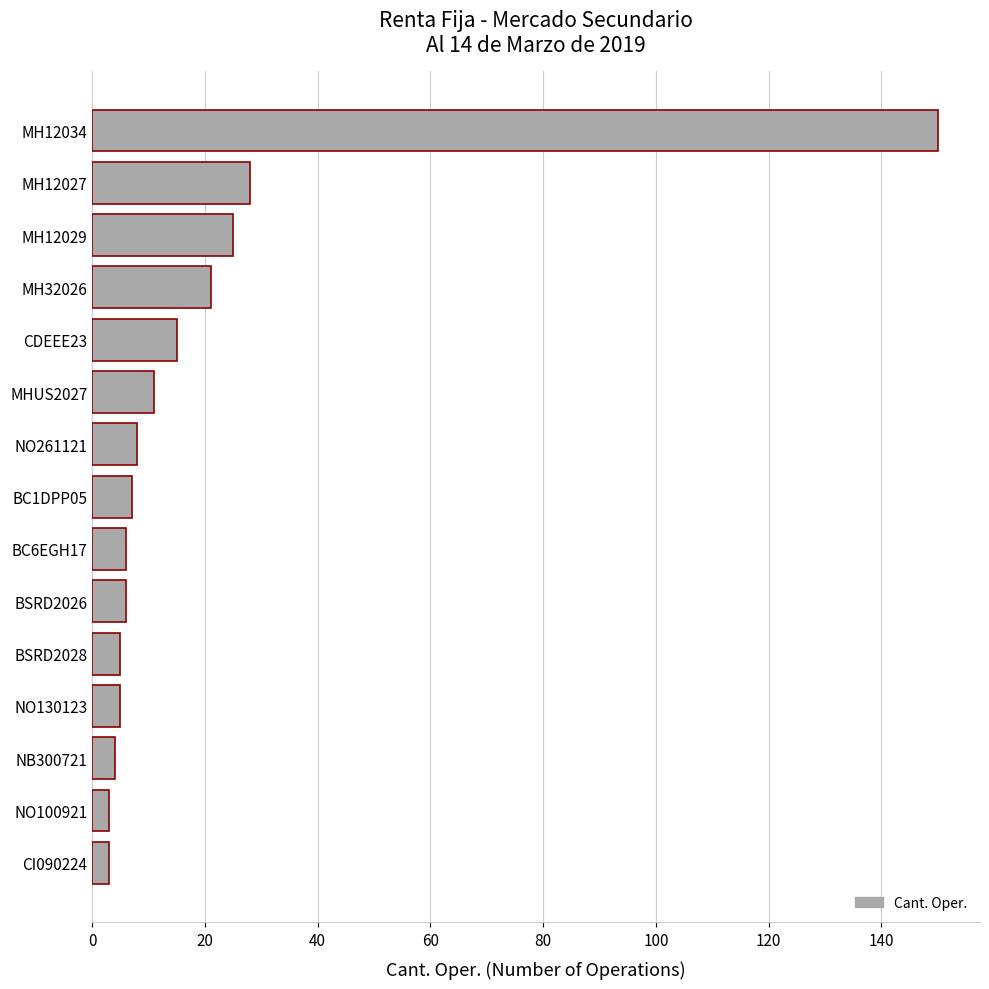

Reading top to bottom, extract all data points from this chart.

MH12034=150	MH12027=28	MH12029=25	MH32026=21	CDEEE23=15	MHUS2027=11	NO261121=8	BC1DPP05=7	BC6EGH17=6	BSRD2026=6	BSRD2028=5	NO130123=5	NB300721=4	NO100921=3	CI090224=3